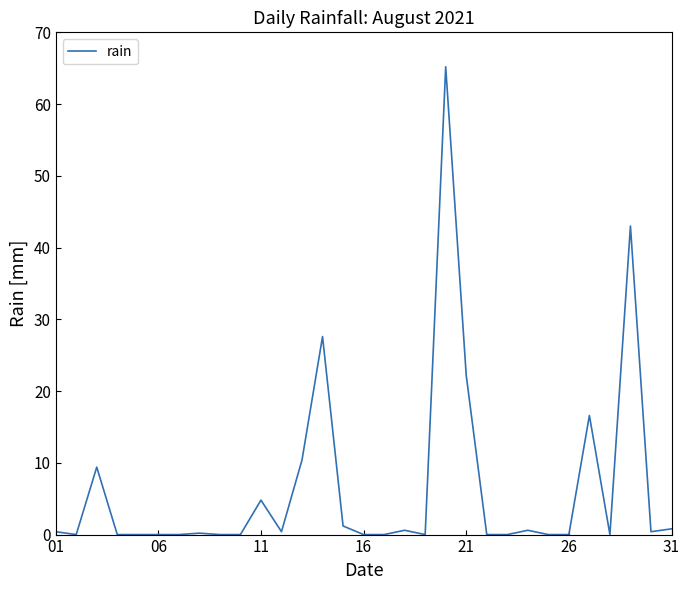

What is the maximum value shown in the chart?

65.2